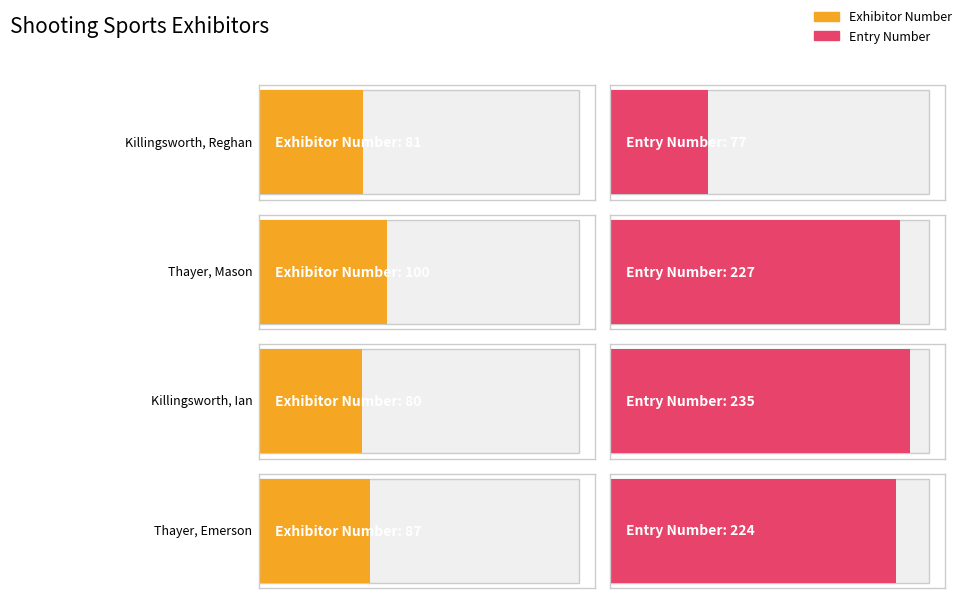

Between Thayer, Emerson and Killingsworth, Reghan, which is larger?

Thayer, Emerson